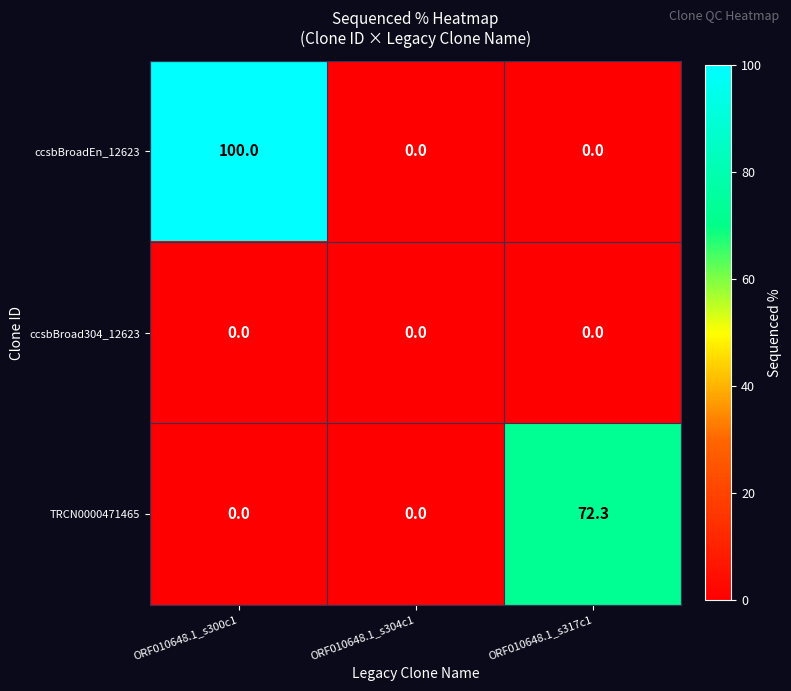

Which label corresponds to the largest value in the chart?

ORF010648.1_s300c1